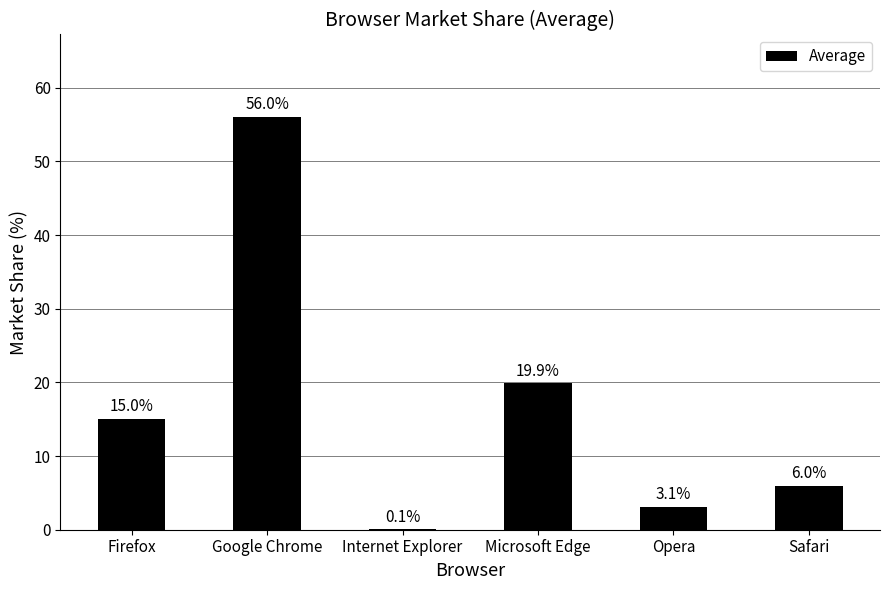

Which category has the highest value across all series?

Google Chrome